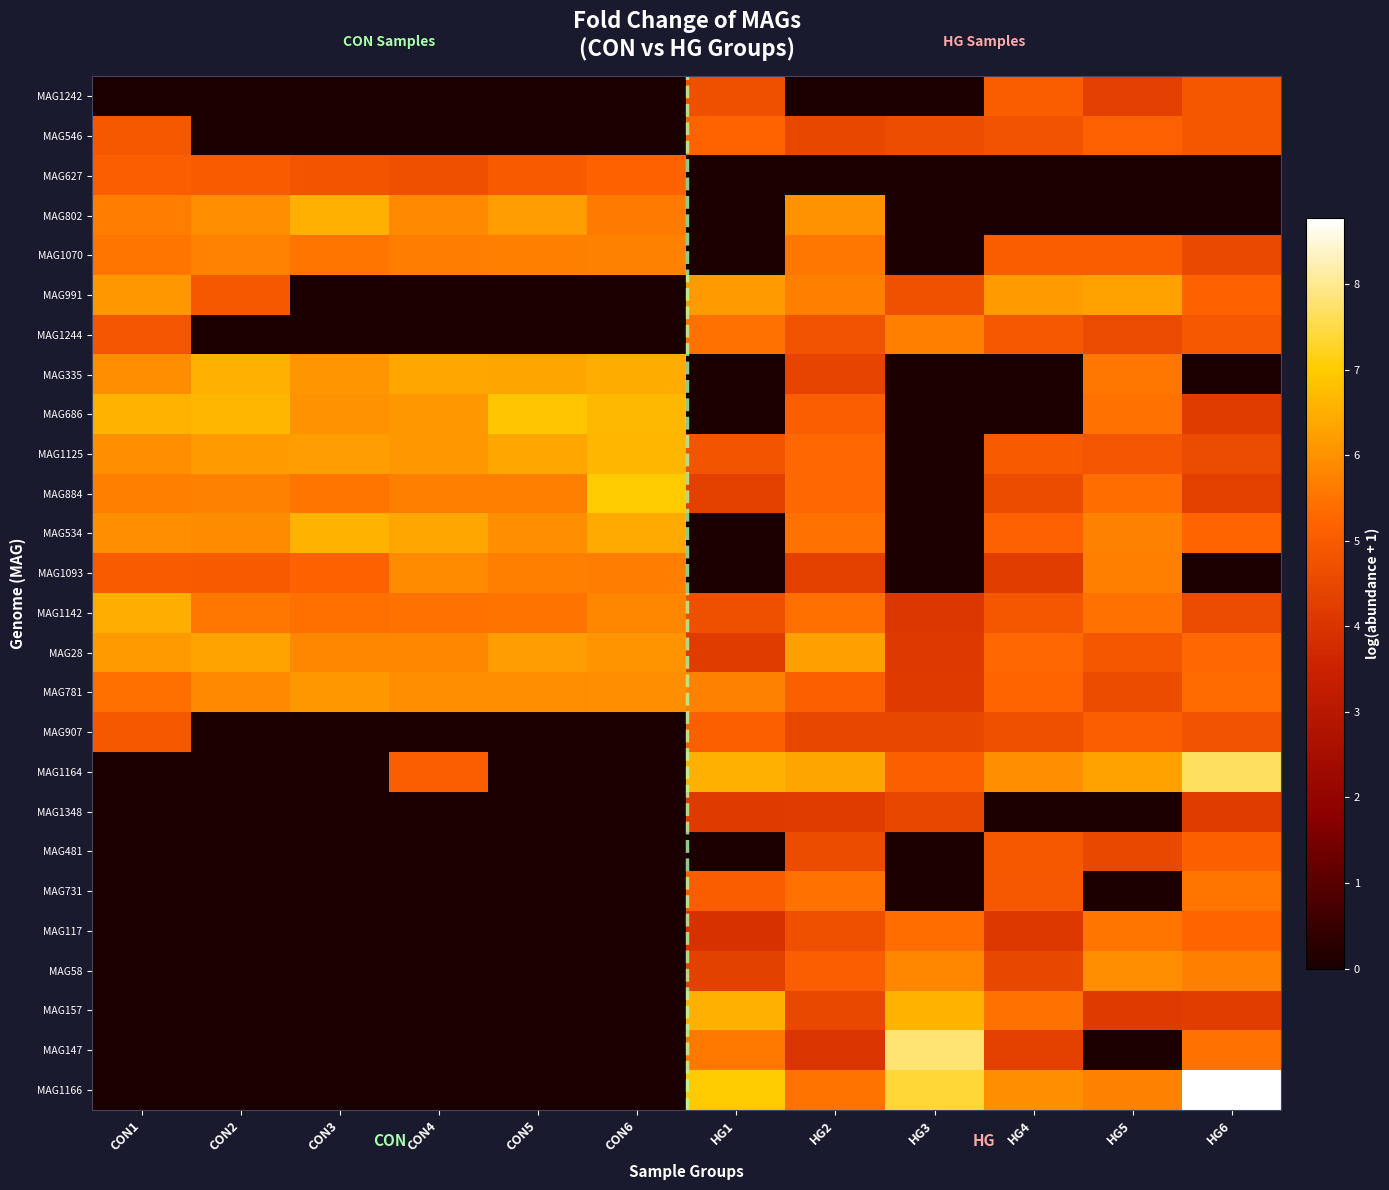

What is the greatest value displayed?

8.8